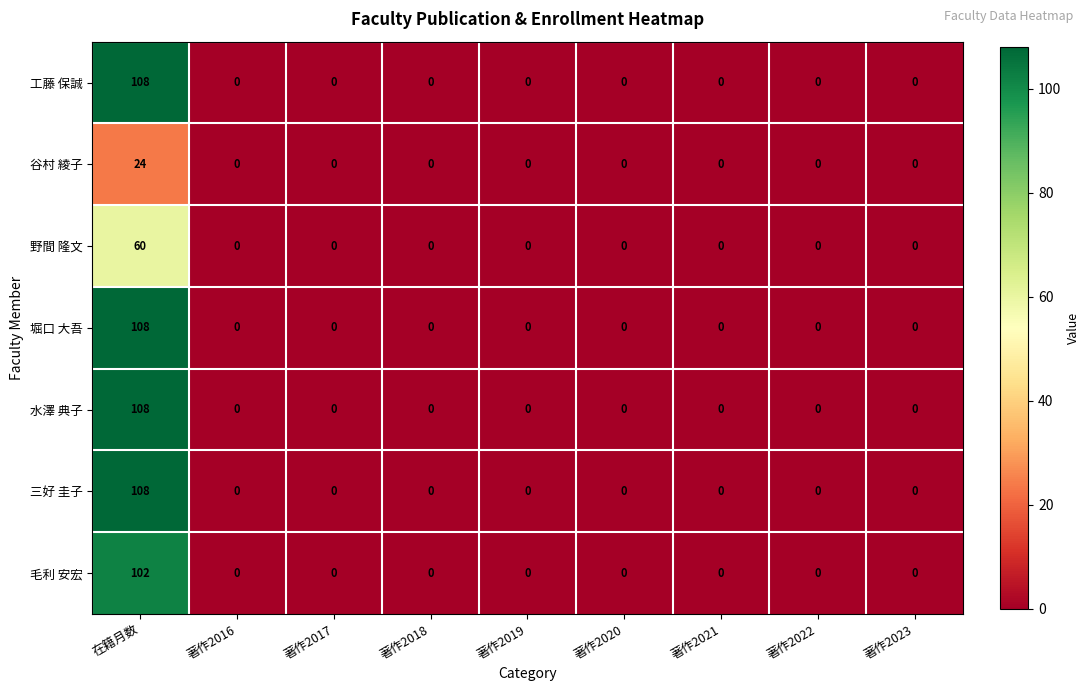

What is the difference between the maximum and second lowest values in the 堀口 大吾 series?

108